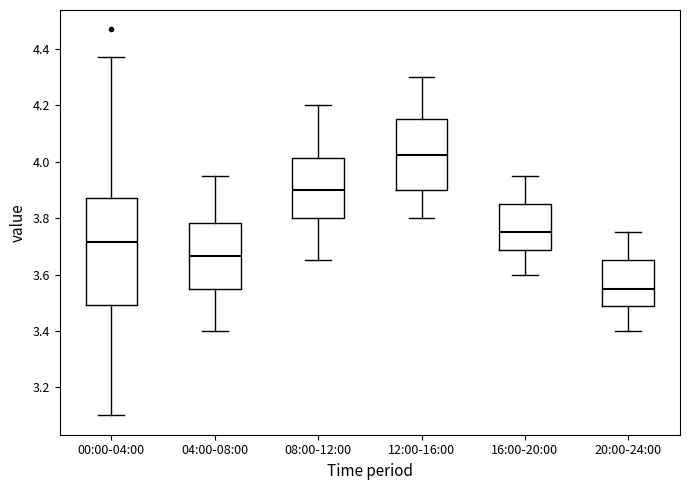

Which box is the tallest, from its lower edge to its upper edge?

00:00-04:00